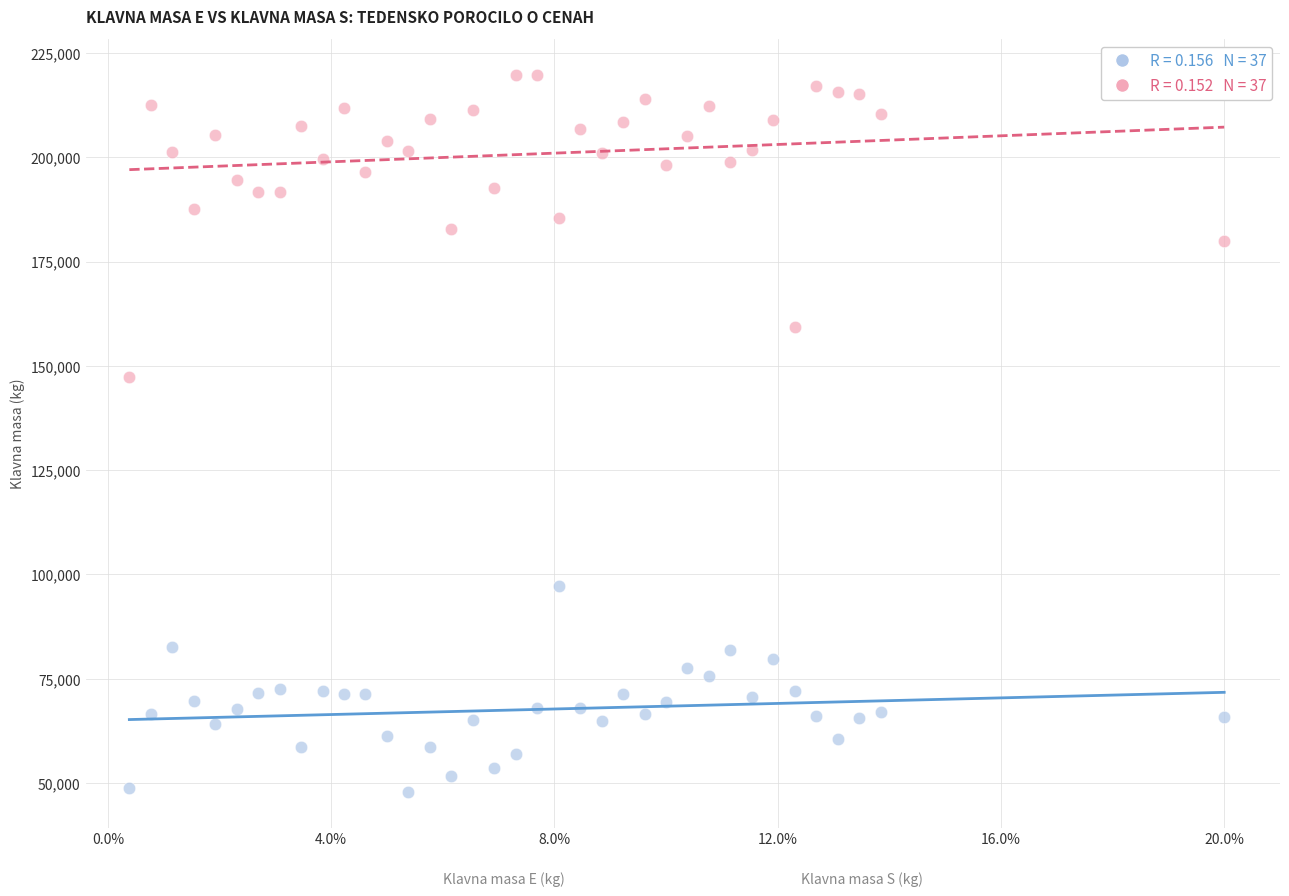

Across all series, what Y value is closest to 133796?

147387